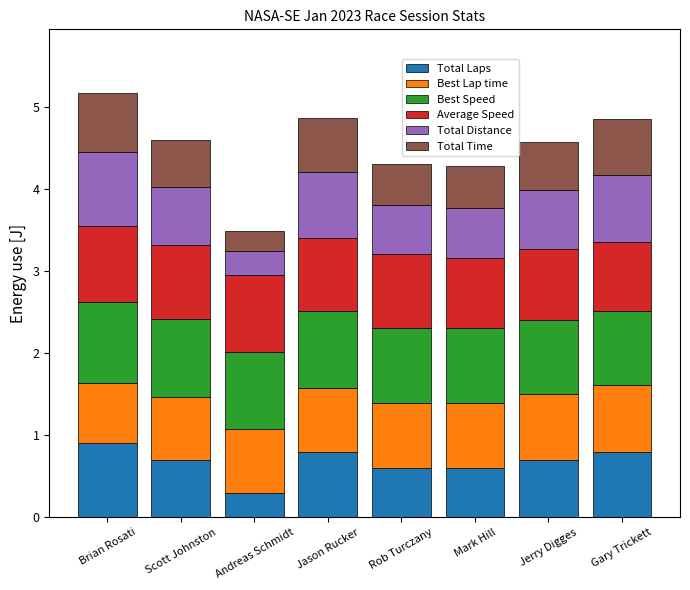

True or false: Total Laps has a value of 0.9 at Rob Turczany.

False